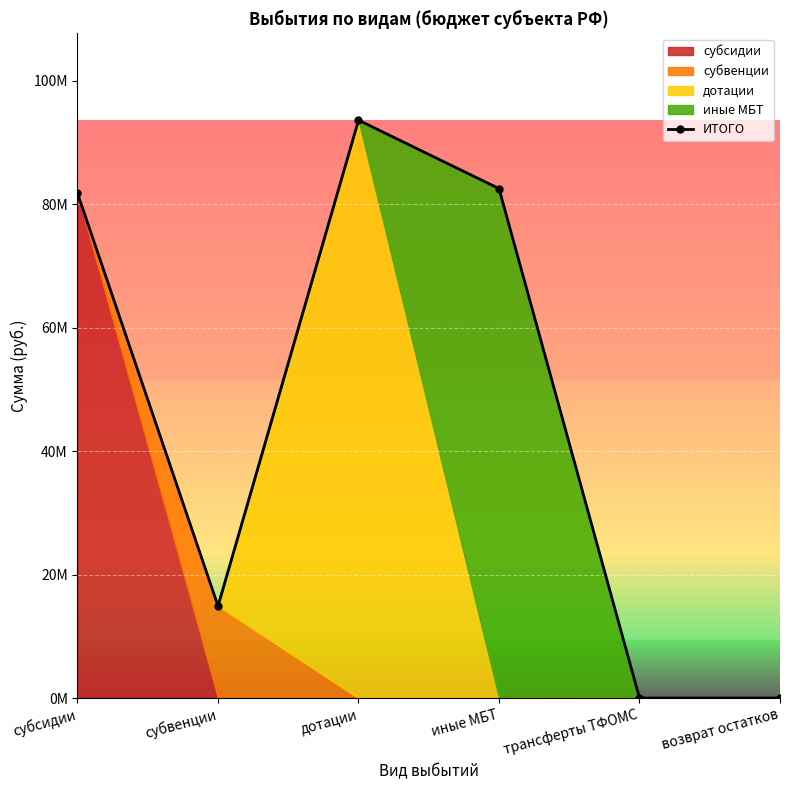

What is the greatest value displayed?

93626000.0